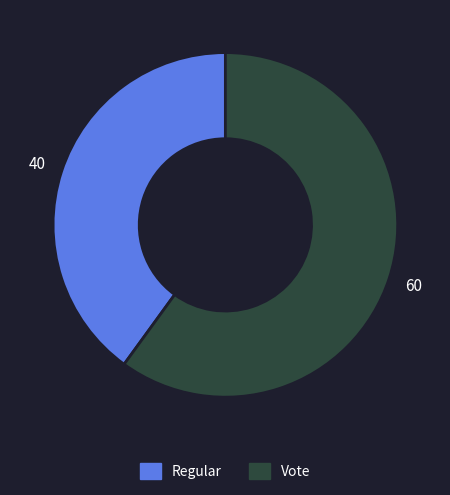

Does any single category account for the majority?

Yes